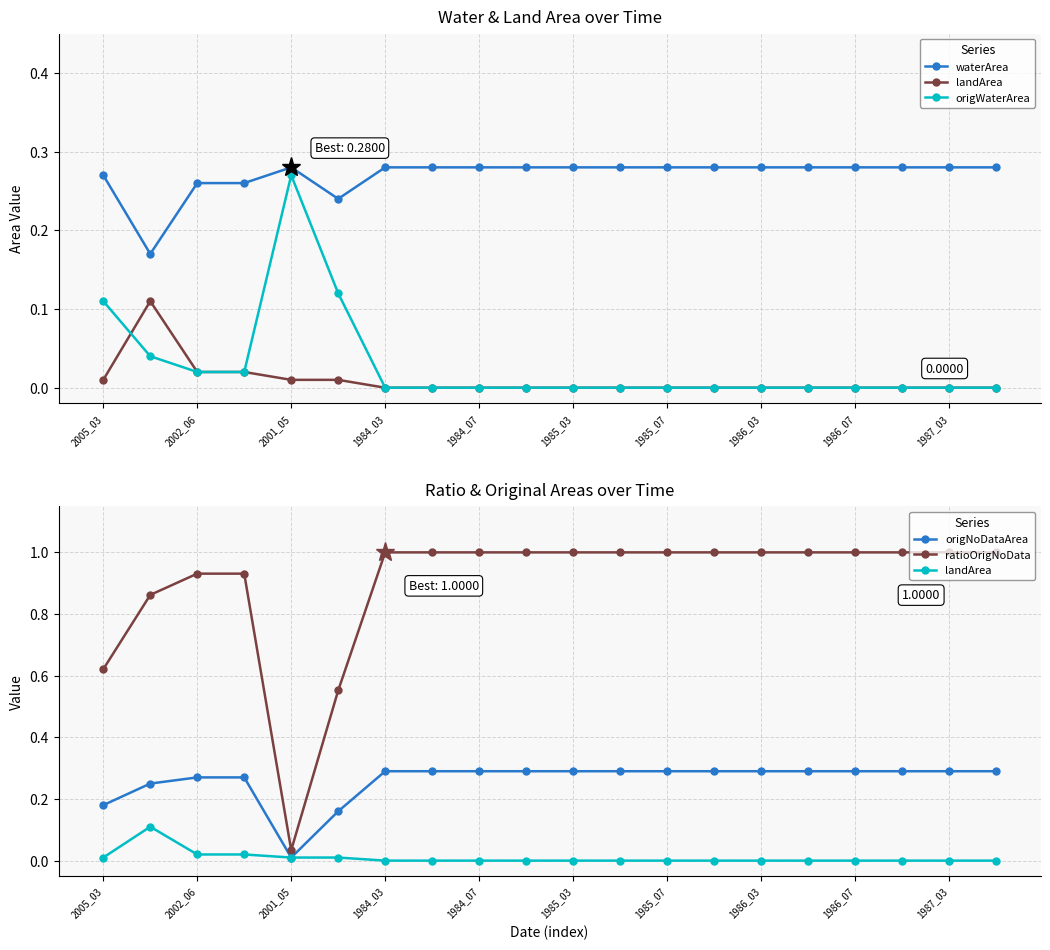

Is it true that origNoDataArea equals 0.2 at 1984_03?

False